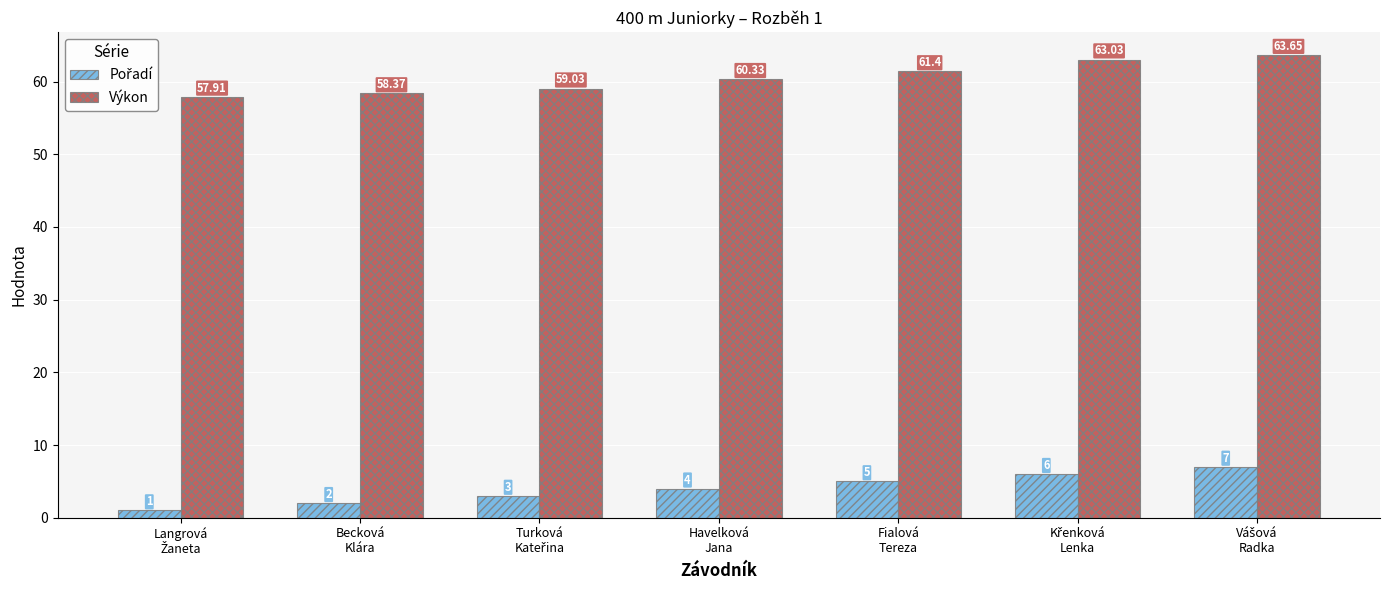

At how many categories does at least one series exceed 14?

7